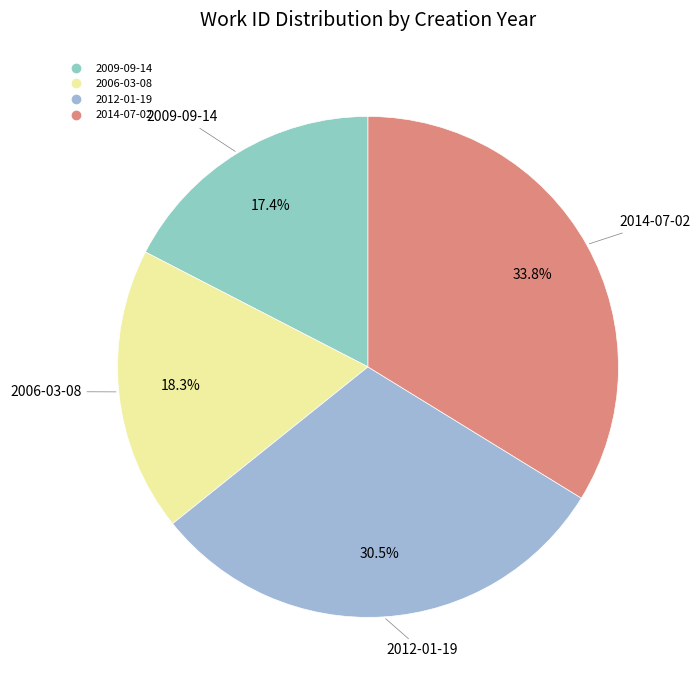

How many segments does this pie chart have?

4